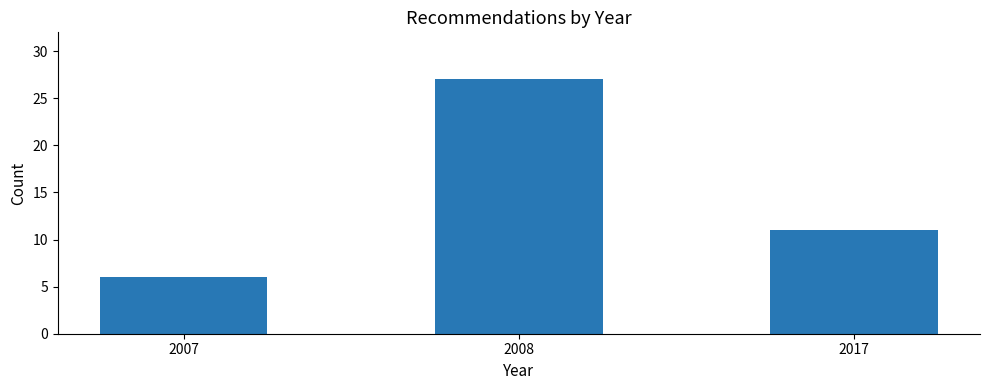

Reading left to right, what are all the values shown in this chart?

2007=6	2008=27	2017=11